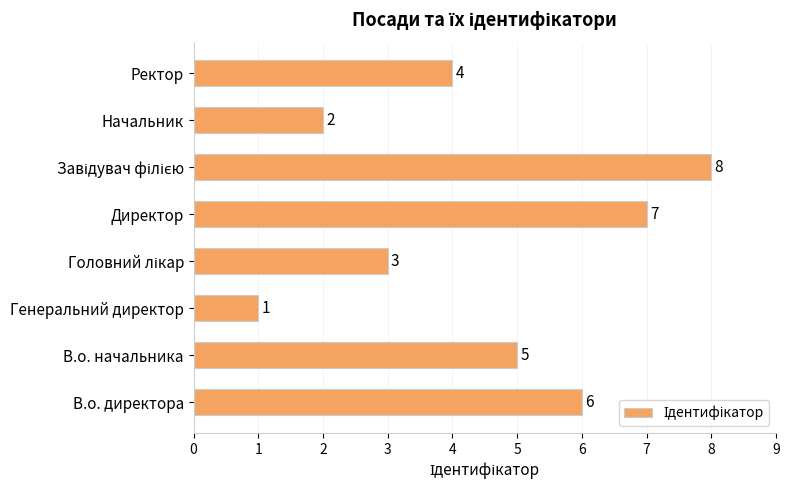

What is the sum of the values at Генеральний директор and Начальник?

3